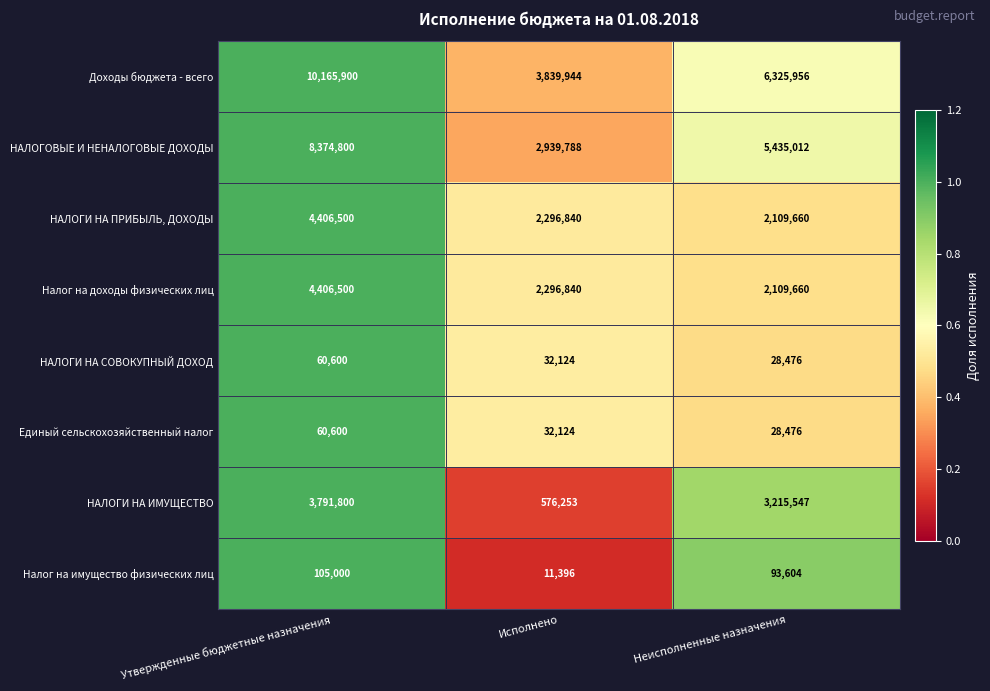

How many series are shown in this chart?

8